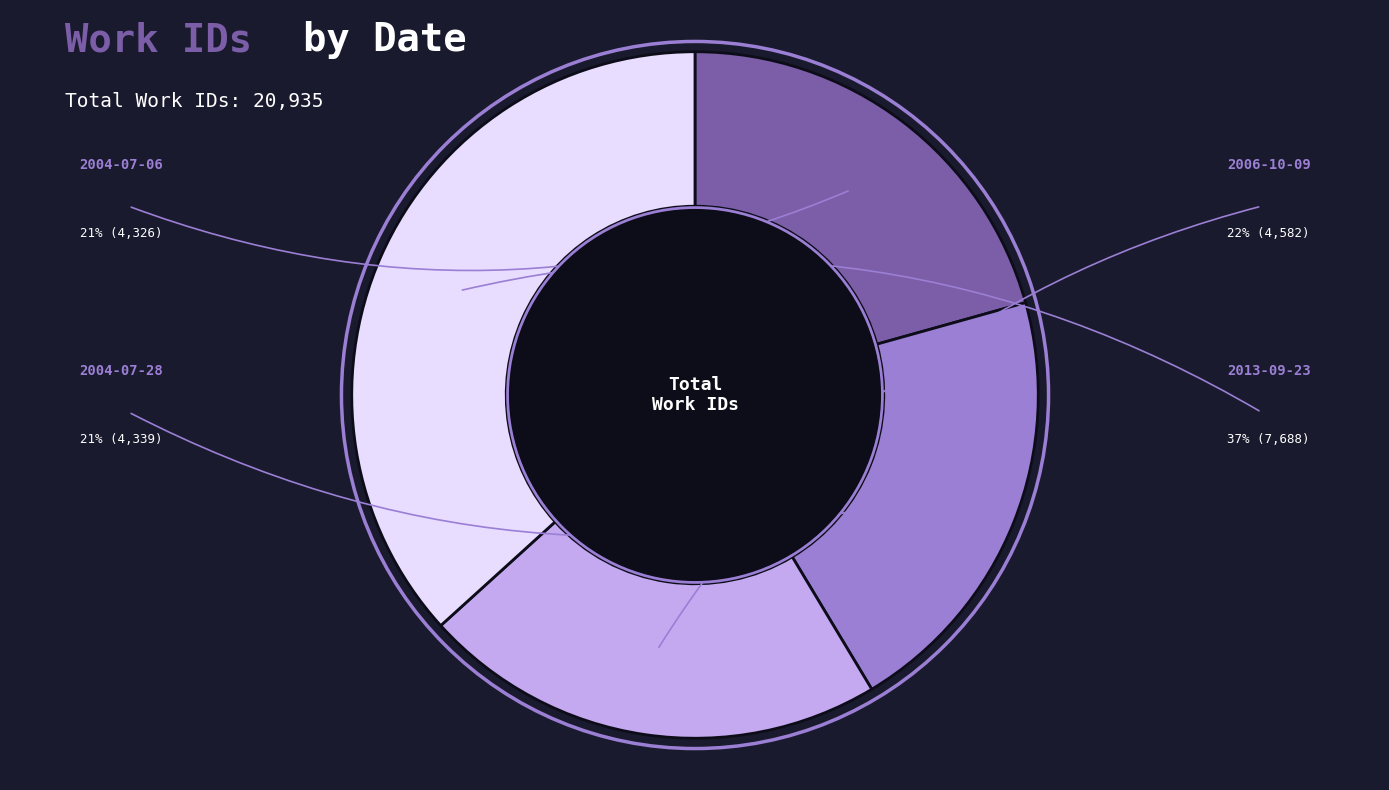

Is there any slice that represents more than half of the pie?

No